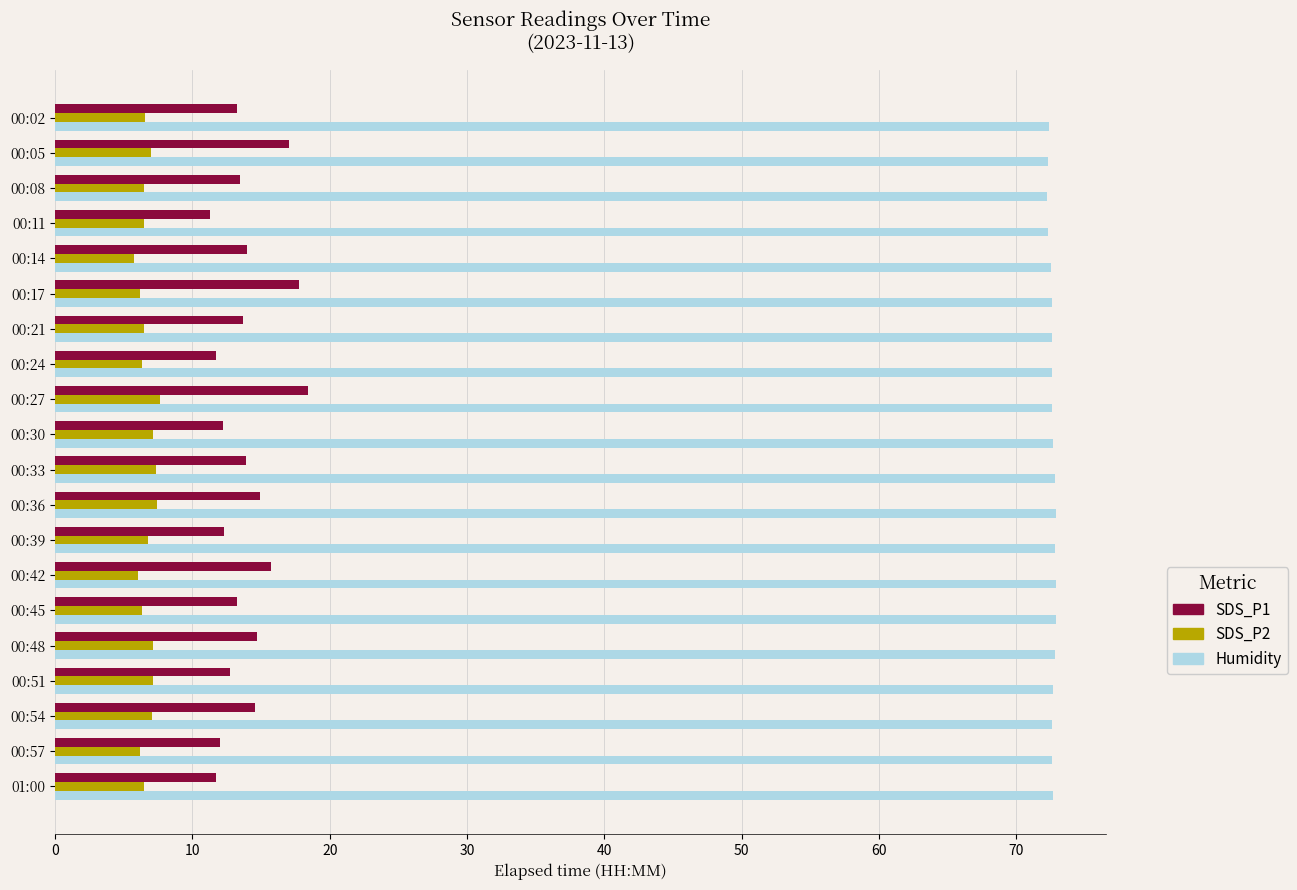

Which series has the largest range (max minus min)?

SDS_P1